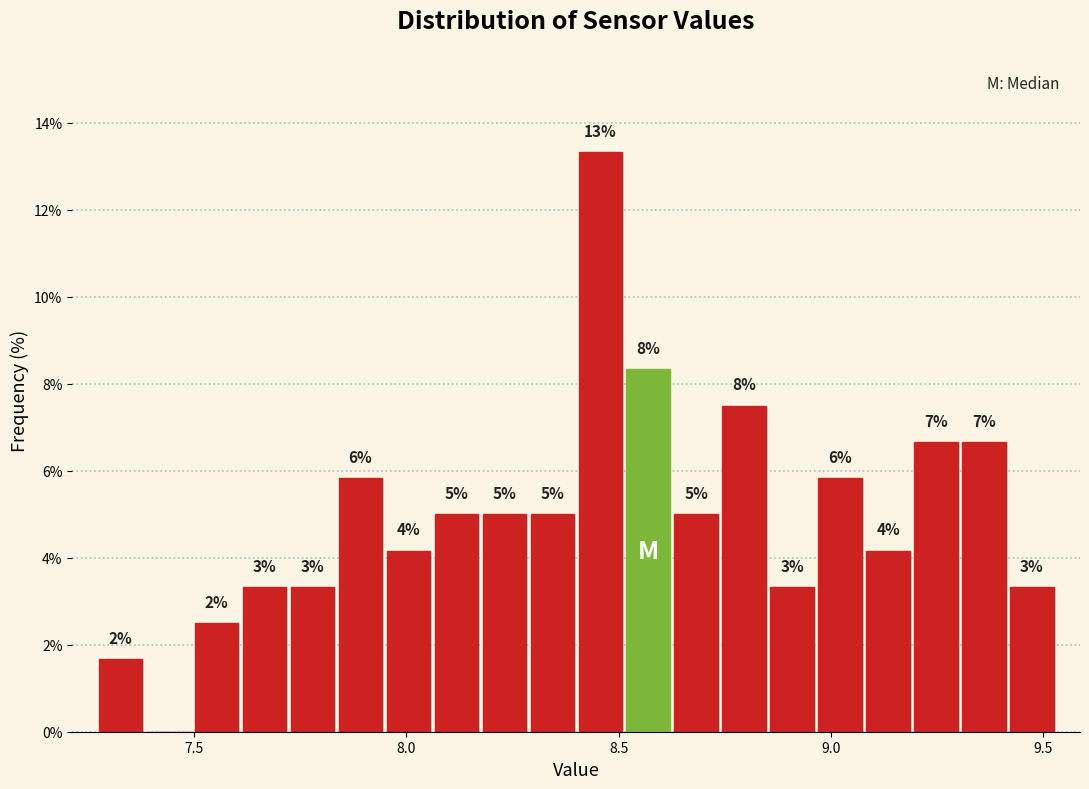

Around what value on the x-axis is the tallest bar? Give the approximate position of its centre, as read against the axis.

8.45